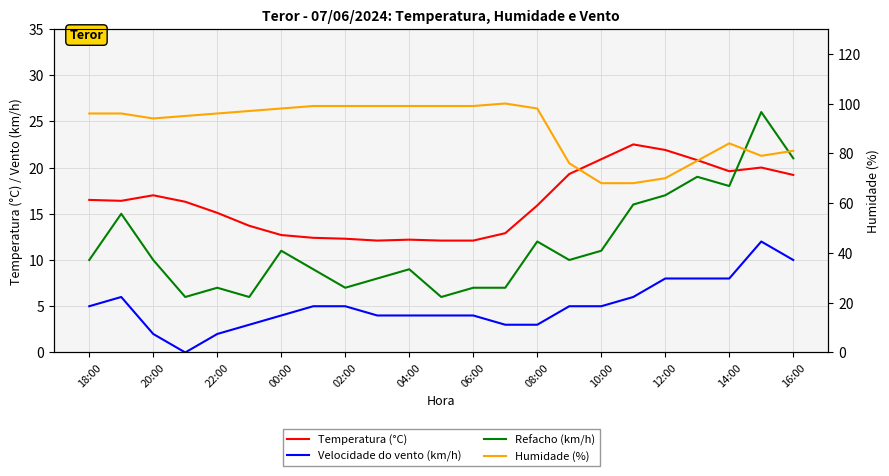

True or false: Temperatura (°C) has more than 2 points higher than both neighbors.

True